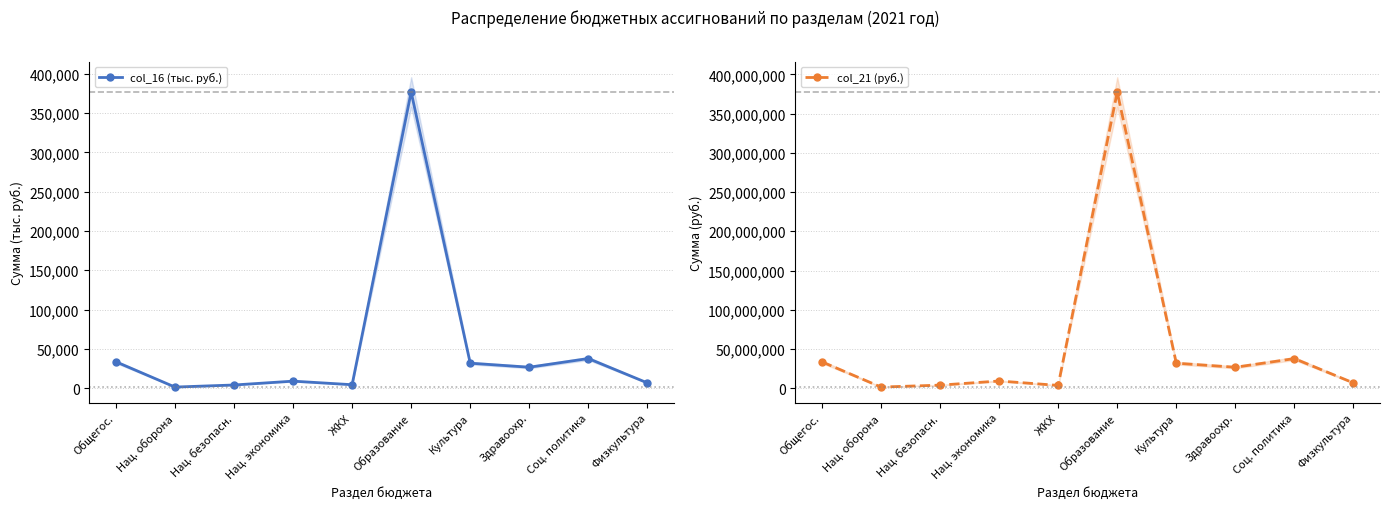

What is the value of the col_21 (руб.) point at the 10th from the left?

6700000